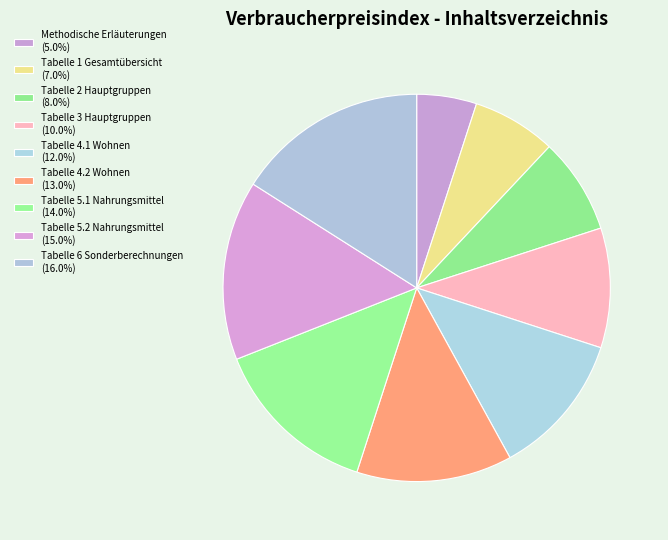

To the nearest percent, what is the average slice percentage?

11%